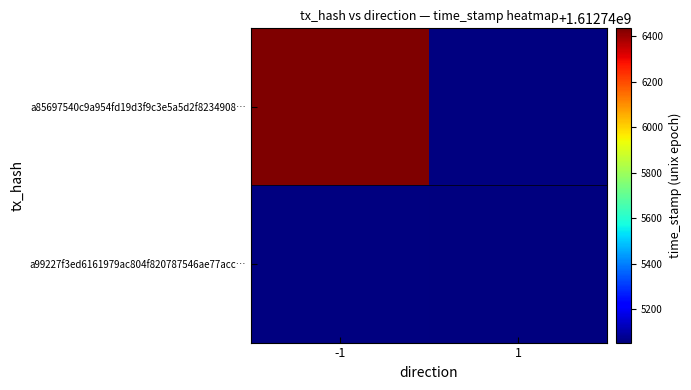

Which series changed the most between direction and time_stamp?

a85697540c9a954fd19d3f9c3e5a5d2f8234908